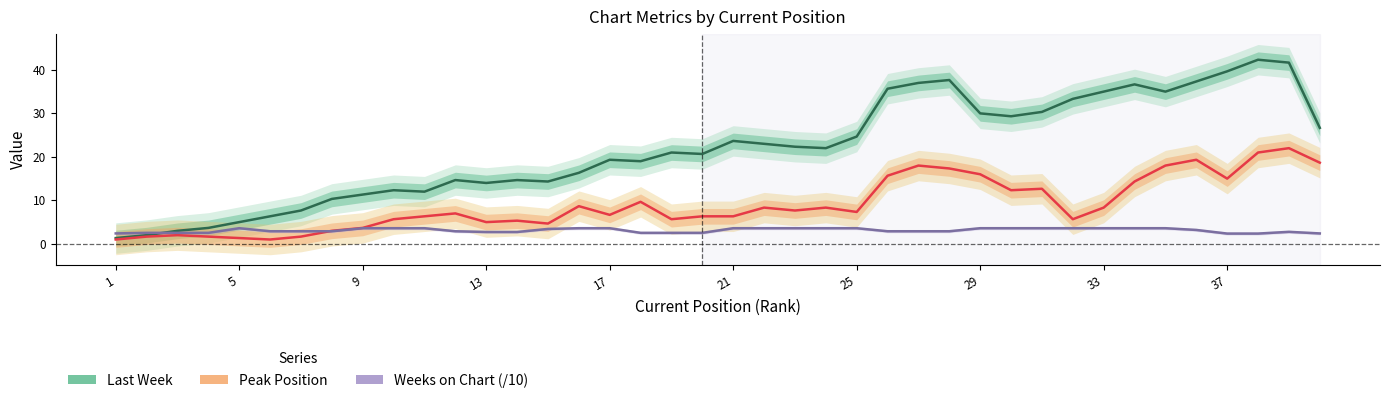

Rank the series by their maximum value, from highest to lowest.

Last Week, Peak Position, Weeks on Chart (/10)